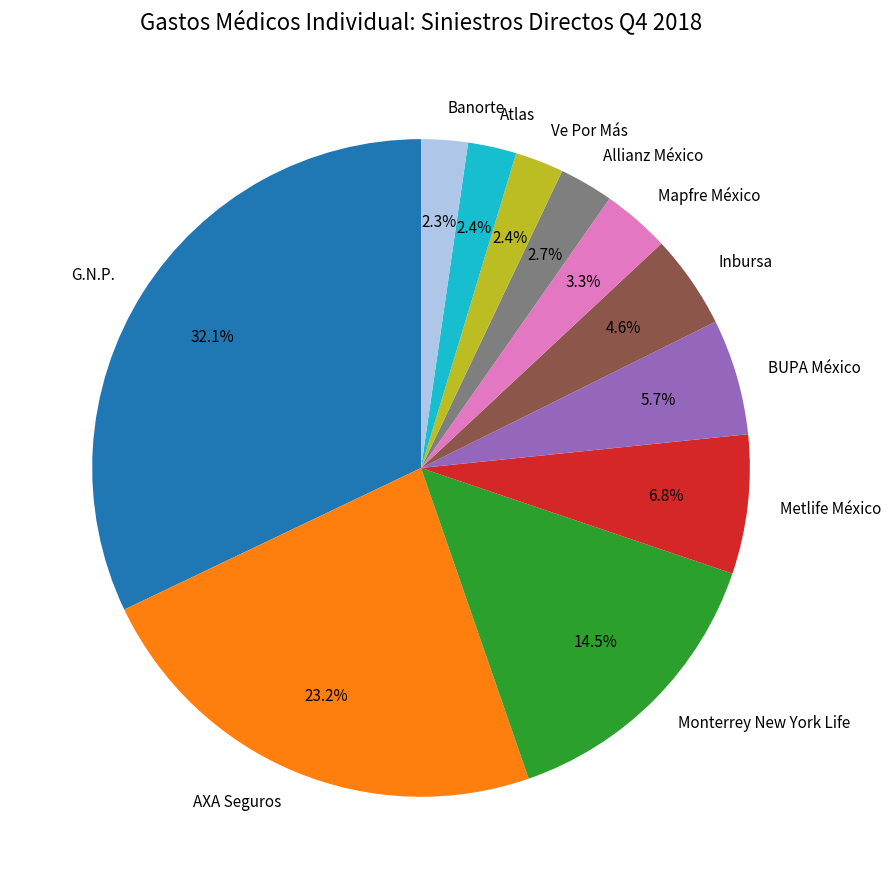

Which has a higher value, Monterrey New York Life or Ve Por Más?

Monterrey New York Life